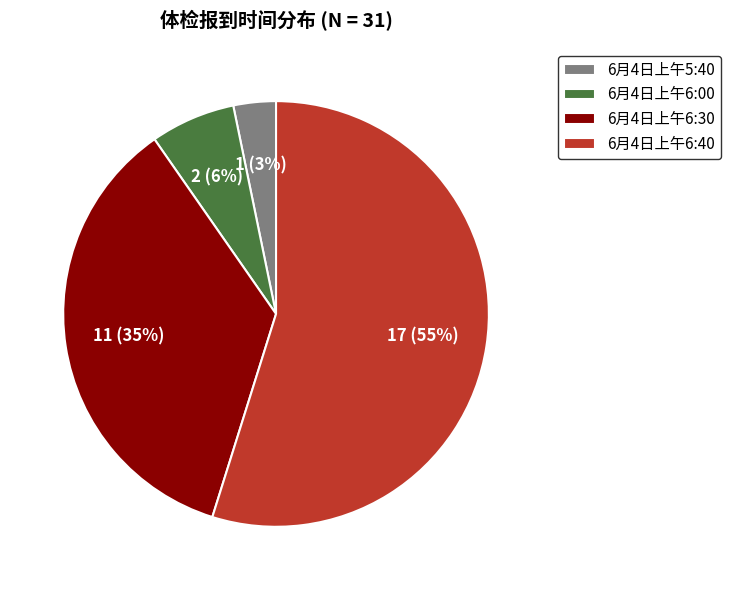

Do 6月4日上午6:40 and 6月4日上午6:00 together represent more than half of the pie?

Yes